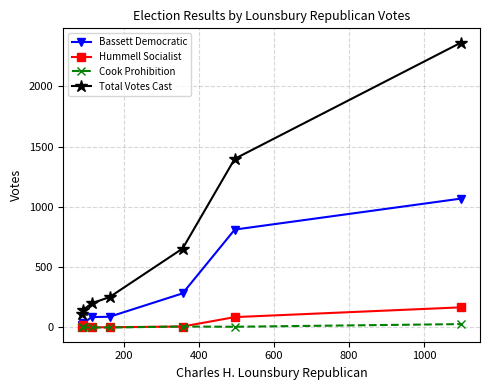

Which series has the largest total across all categories?

Total Votes Cast